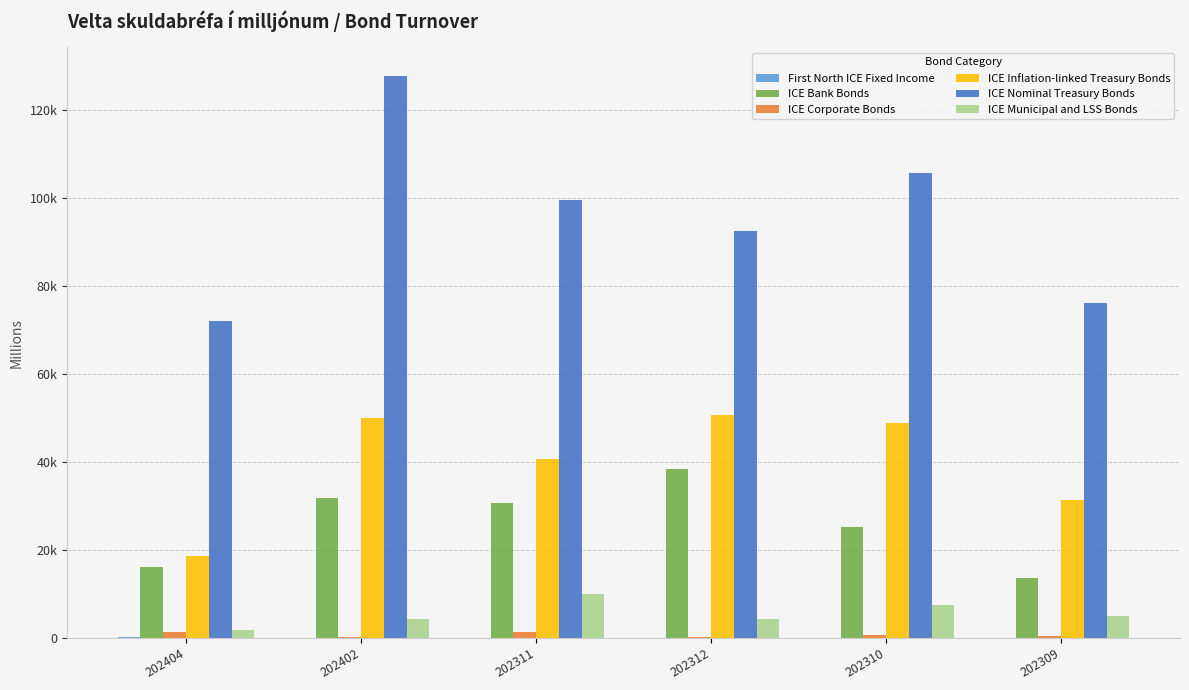

List the series in order of their peak value, lowest first.

First North ICE Fixed Income, ICE Corporate Bonds, ICE Municipal and LSS Bonds, ICE Bank Bonds, ICE Inflation-linked Treasury Bonds, ICE Nominal Treasury Bonds